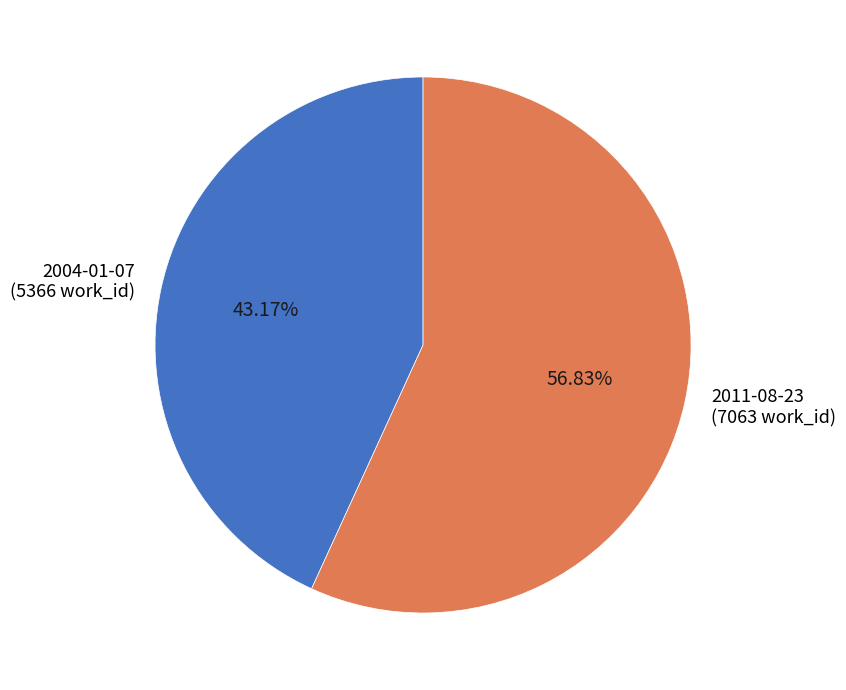

What percentage do 2004-01-07 and 2011-08-23 together represent?

100.0%